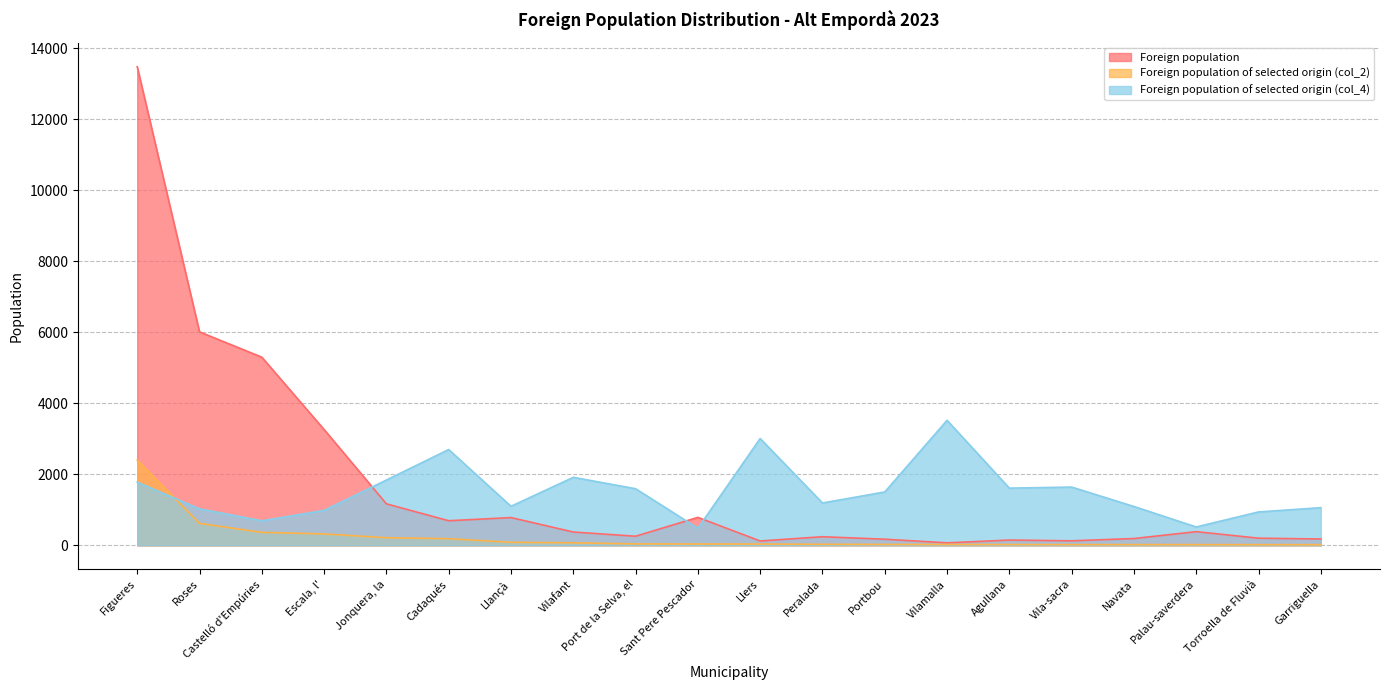

What is the greatest value displayed?

13477